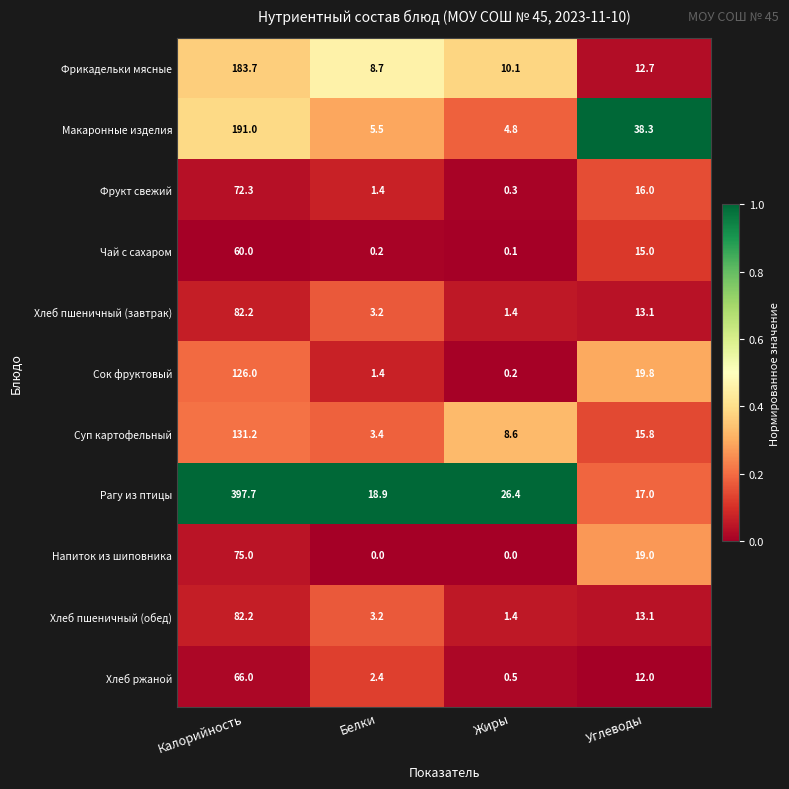

Which series has the largest range (max minus min)?

Рагу из птицы